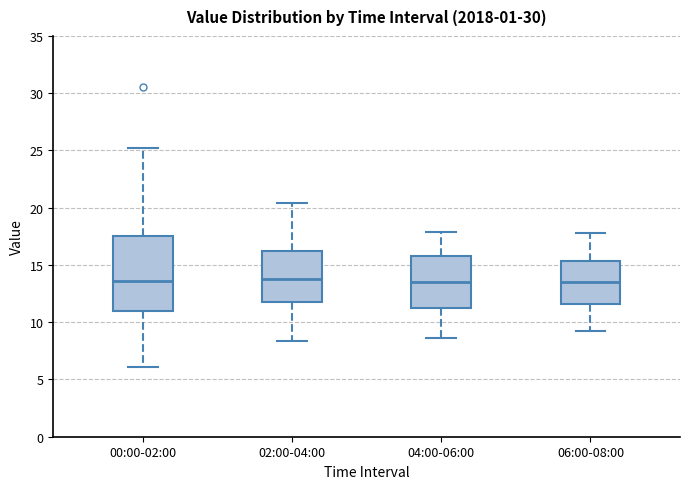

Reading left to right, transcribe this box plot: for each box, give where its median line is, the range the box spans, and where its two whiskers end, as read against the y-axis. The values are not printed on the chart, so give them approximately, as read against the axis.

00:00-02:00: median 13.5, box 11.0 to 17.5, whiskers 6.0 to 25.0
02:00-04:00: median 14.0, box 12.0 to 16.0, whiskers 8.5 to 20.5
04:00-06:00: median 13.5, box 11.5 to 16.0, whiskers 8.5 to 18.0
06:00-08:00: median 13.5, box 11.5 to 15.5, whiskers 9.0 to 18.0